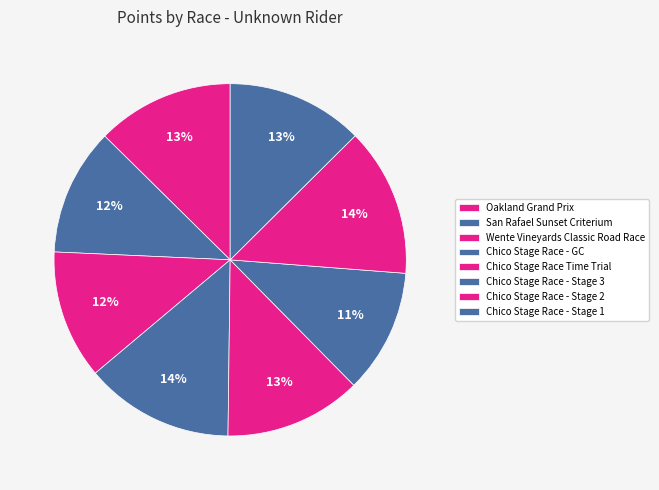

Which has a higher value, Chico Stage Race - Stage 2 or Wente Vineyards Classic Road Race?

Chico Stage Race - Stage 2